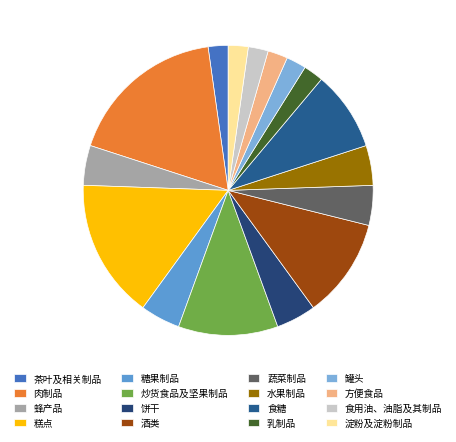

Is it true that 蔬菜制品 is 1% of the pie?

False